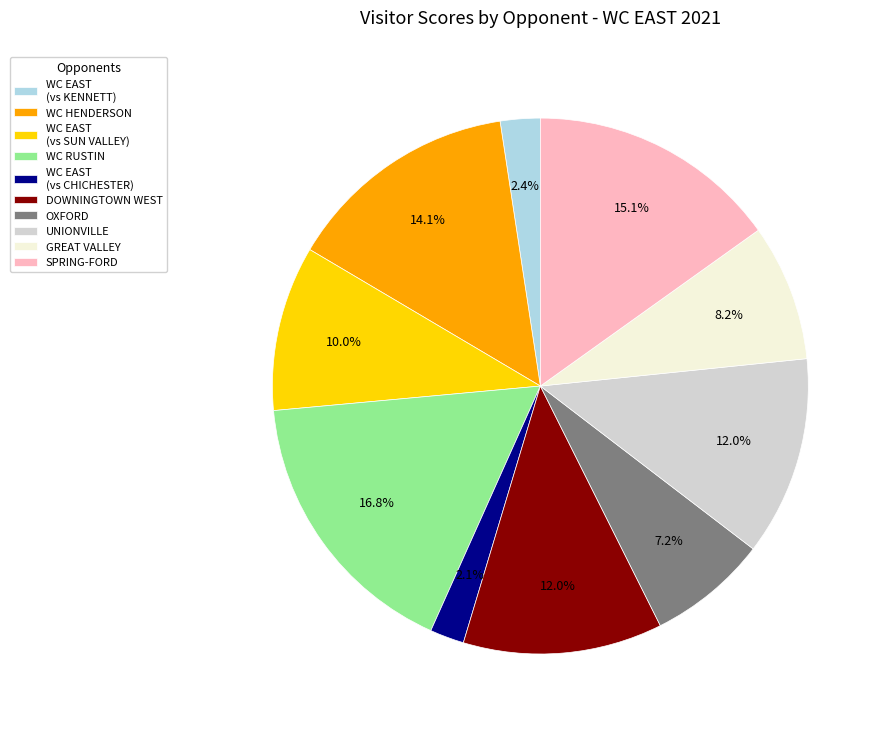

Is there any slice that represents more than half of the pie?

No